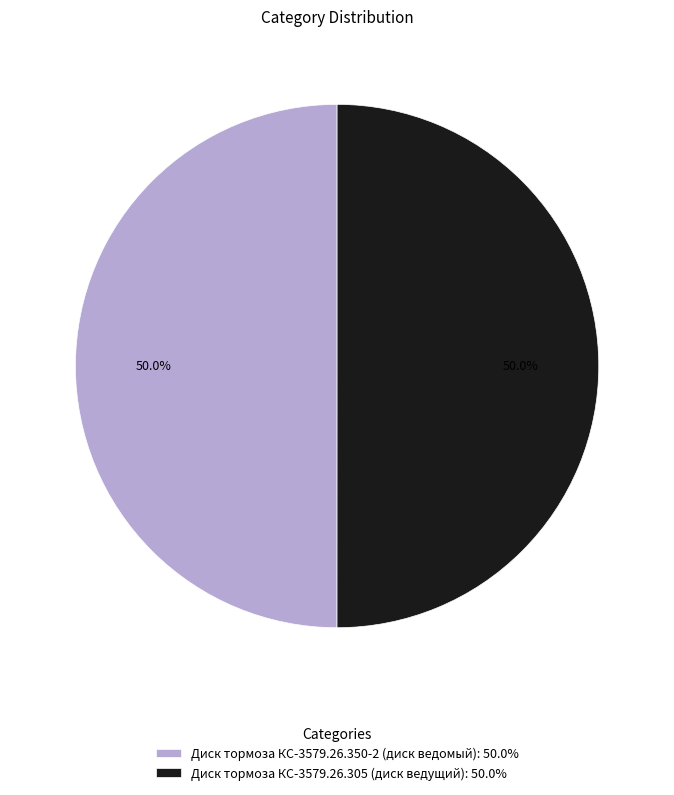

Is it true that Диск тормоза КС-3579.26.350-2 (диск ведомый) is 37% of the pie?

False